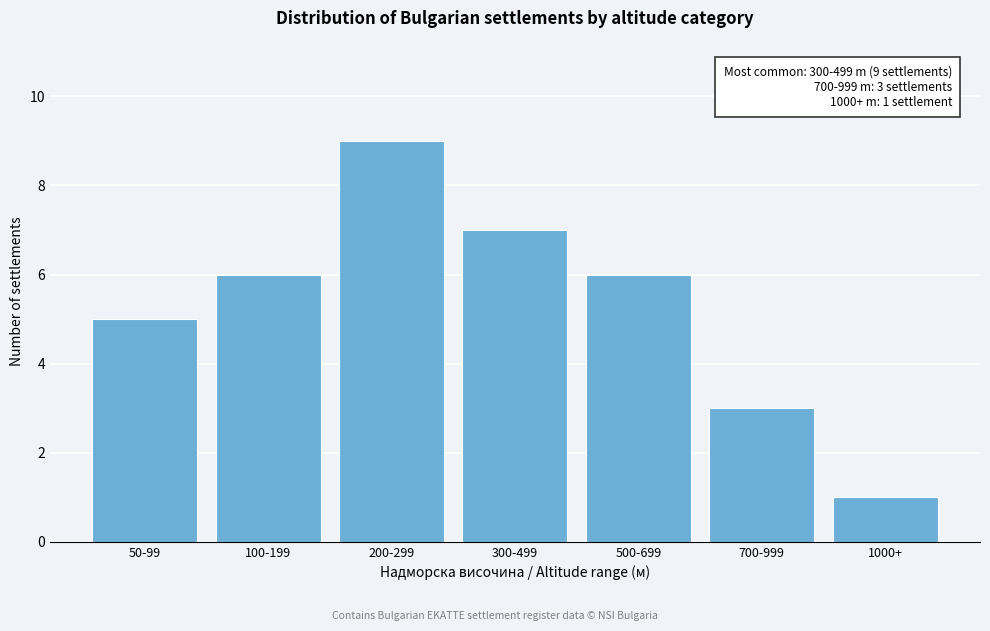

Reading right to left, extract all data points from this chart.

1	3	6	7	9	6	5